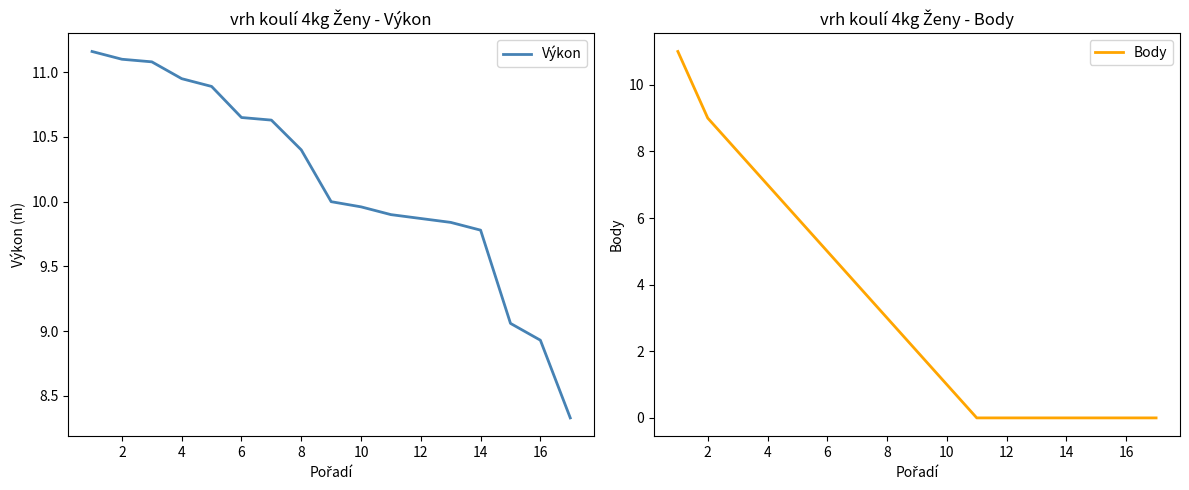

What is the greatest value displayed?

11.2